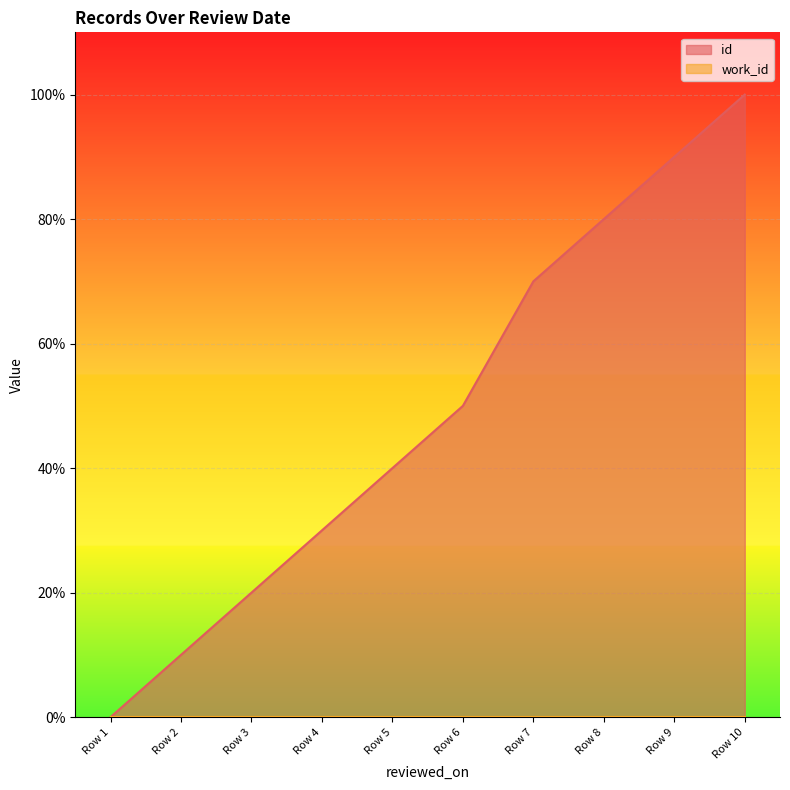

Does the chart display data point markers on the line(s)?

No